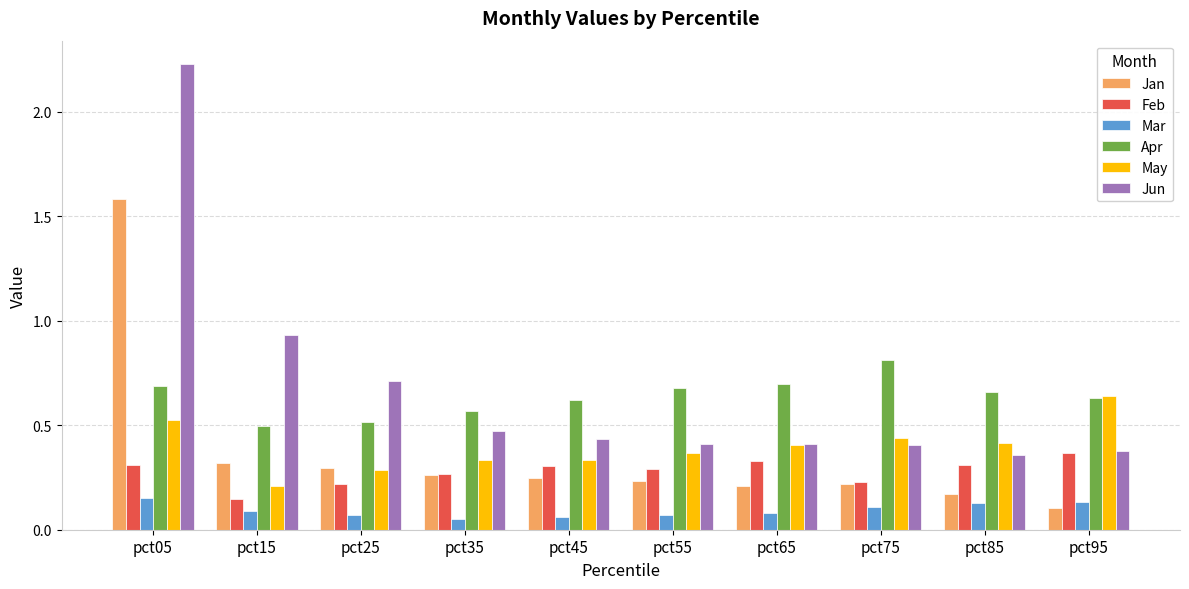

Which series changed the most between pct05 and pct95?

Jun